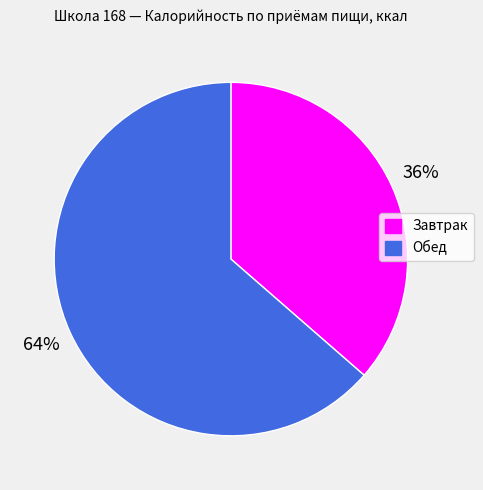

Is the sum of Завтрак and Обед greater than half?

Yes